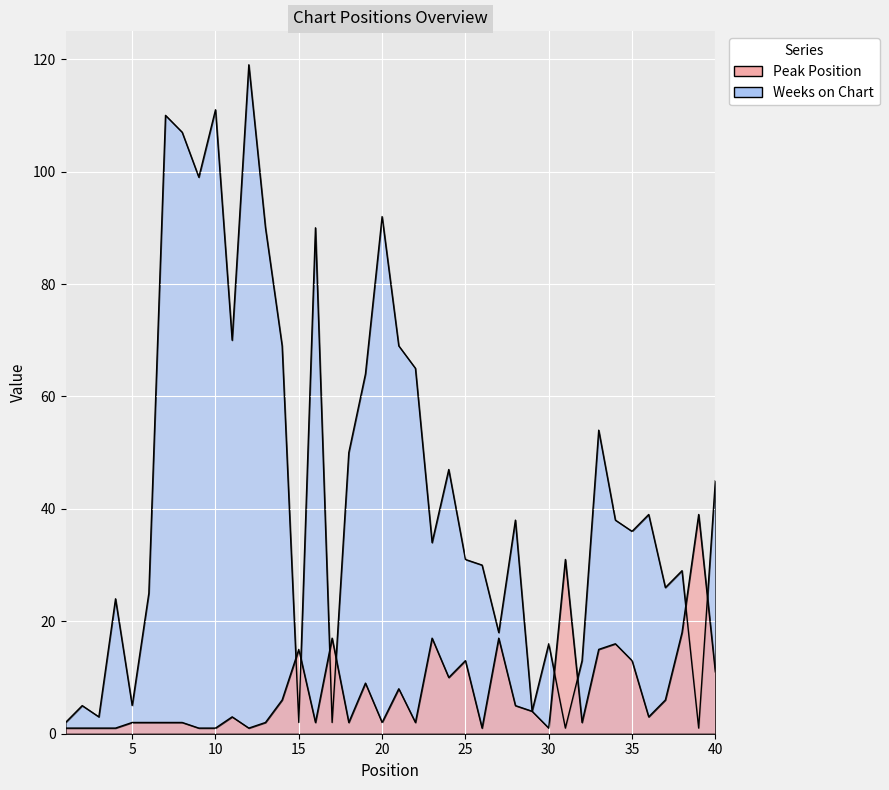

Reading left to right, what are all the values shown in this chart?

Peak Position: 1	1	1	1	2	2	2	2	1	1	3	1	2	6	15	2	17	2	9	2	8	2	17	10	13	1	17	5	4	1	31	2	15	16	13	3	6	18	39	11
Weeks on Chart: 2	5	3	24	5	25	110	107	99	111	70	119	90	69	2	90	2	50	64	92	69	65	34	47	31	30	18	38	4	16	1	13	54	38	36	39	26	29	1	45